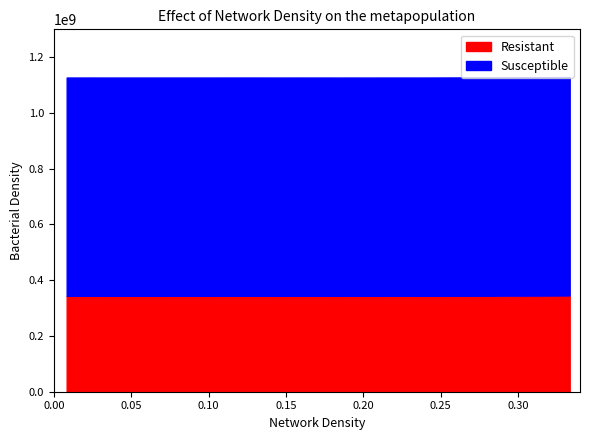

What is the value of the Y point at the 12th from the left?

0.3